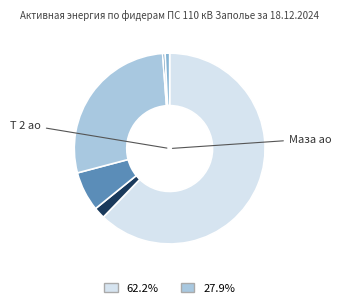

Does any single category account for the majority?

Yes